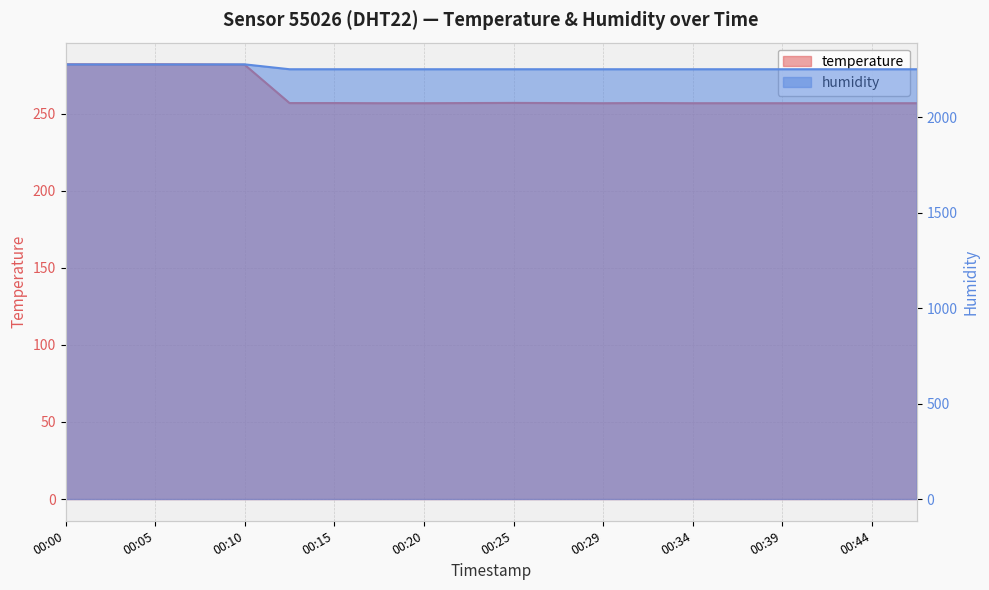

What is the value of the humidity point at the 9th from the left?

2252.8